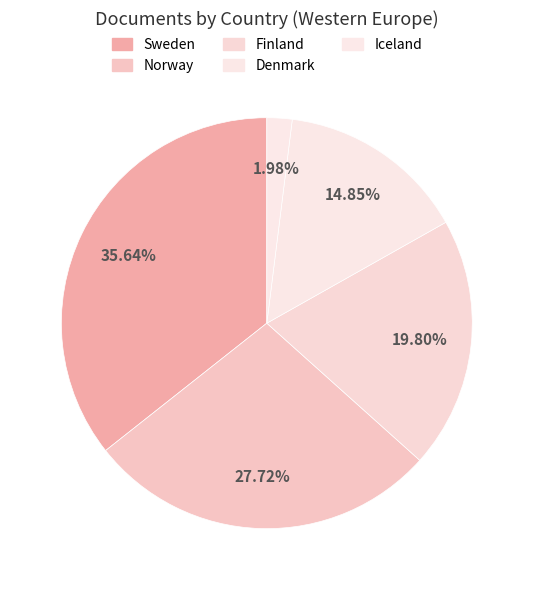

Combined, what portion of the pie is Iceland and Sweden?

37.6%